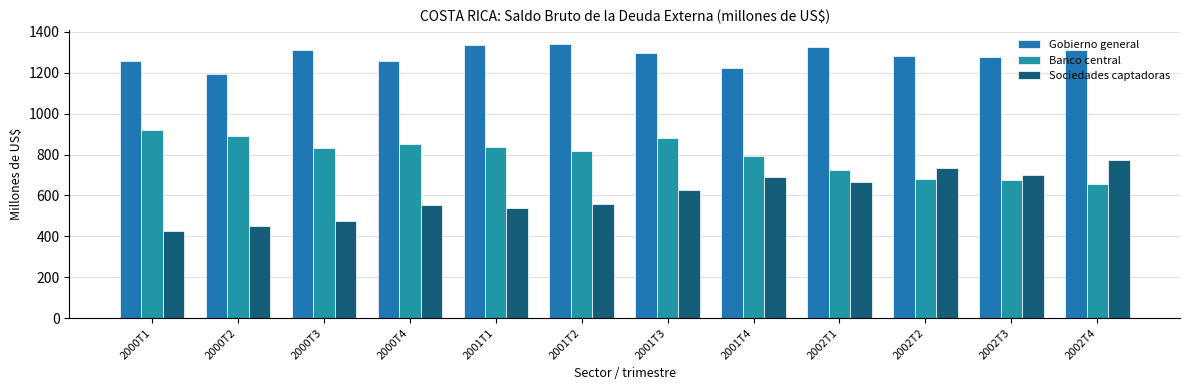

Does the chart contain any negative values?

No